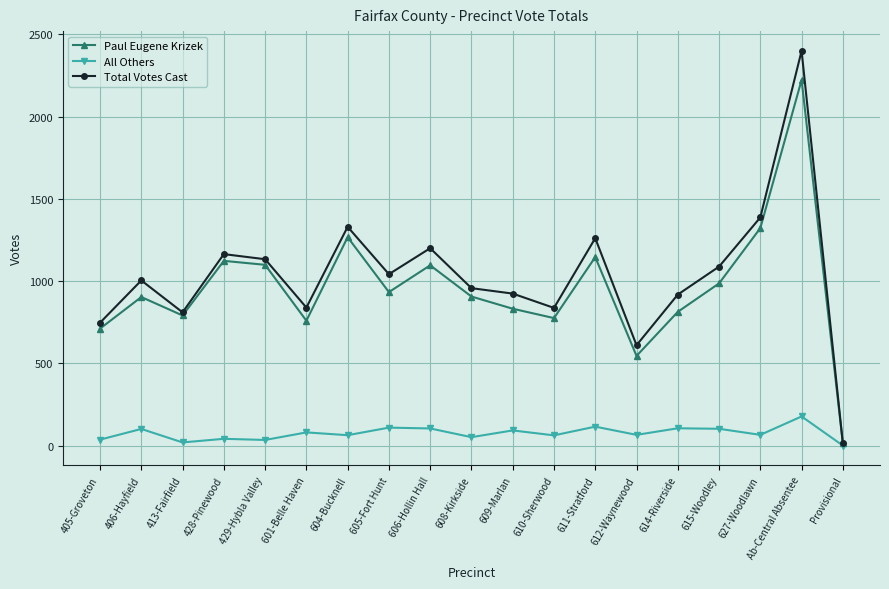

The value of Total Votes Cast at 406-Hayfield is 1004. True or false?

True